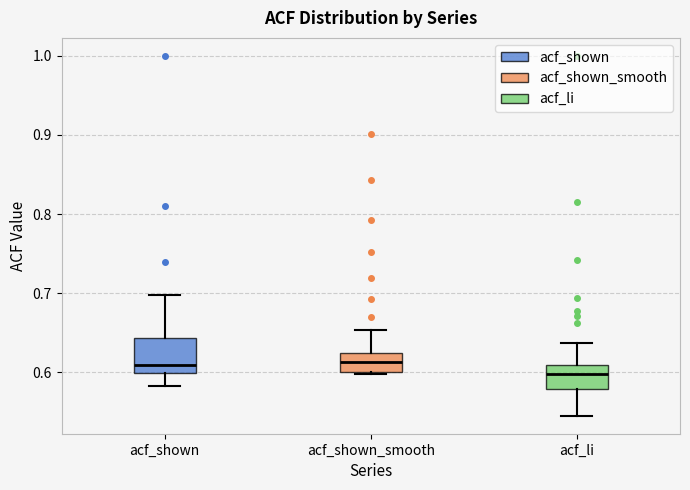

Where is the lower edge of the box for acf_li on the y-axis? The values are not printed on the chart, so give them approximately, as read against the axis.

0.58